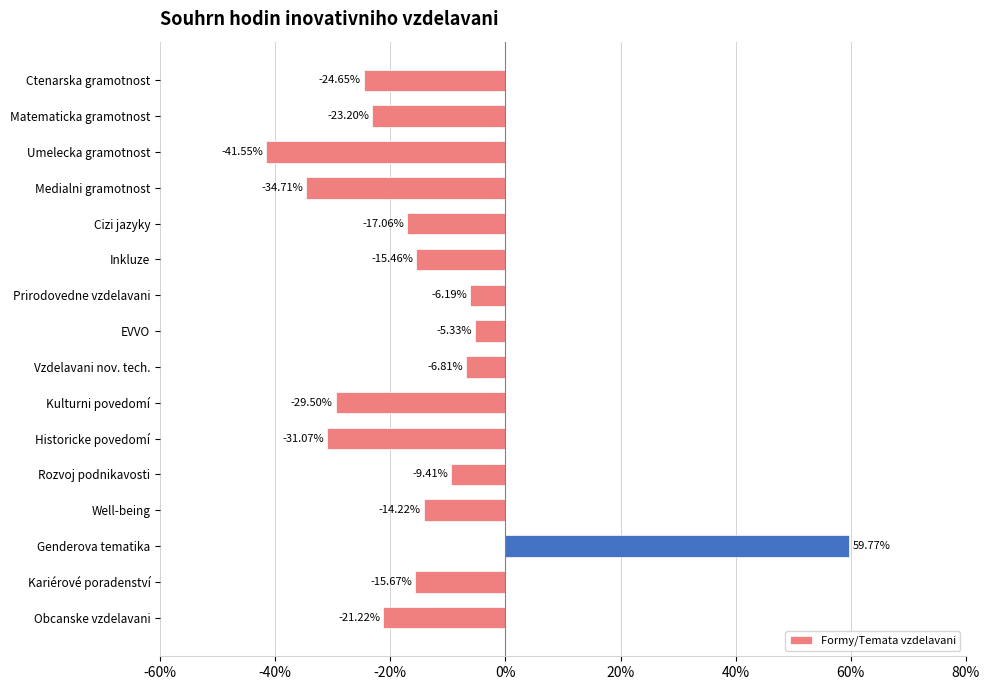

What is the sum of all values?

-236.3